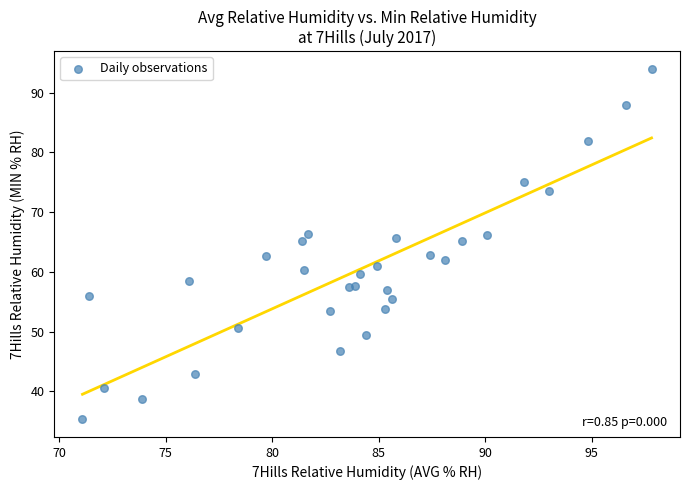

What is the range of X values (max minus min)?

26.7